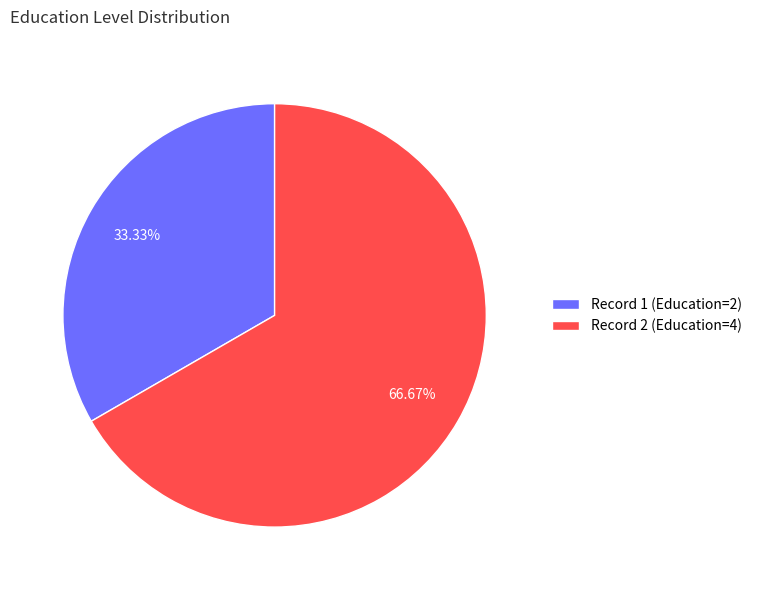

What is the ratio of the value at Record 2 (Education=4) to the value at Record 1 (Education=2)?

2.0